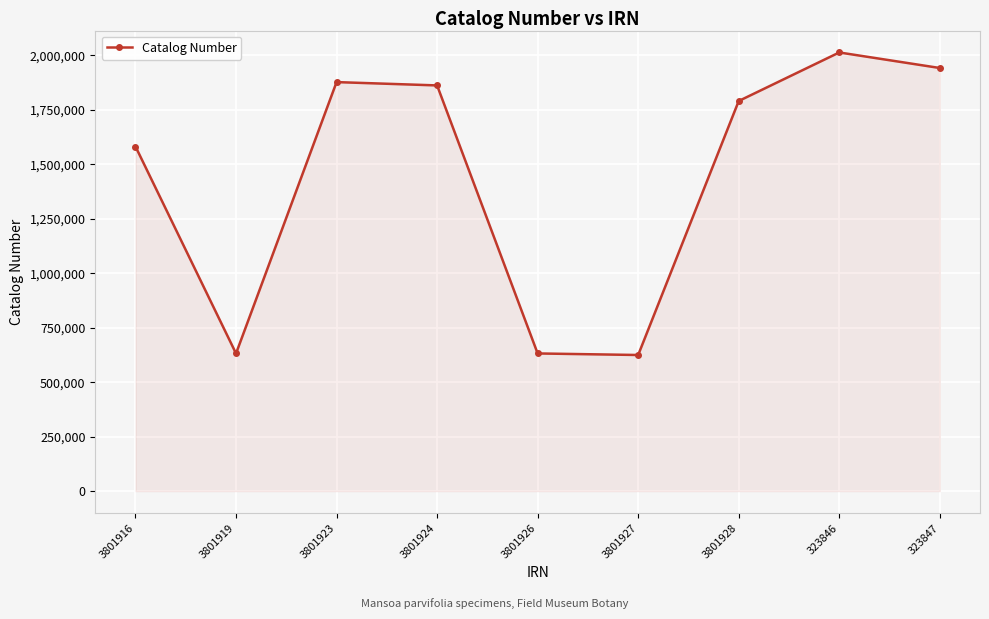

At which label does the data first exceed 1790967?

3801923